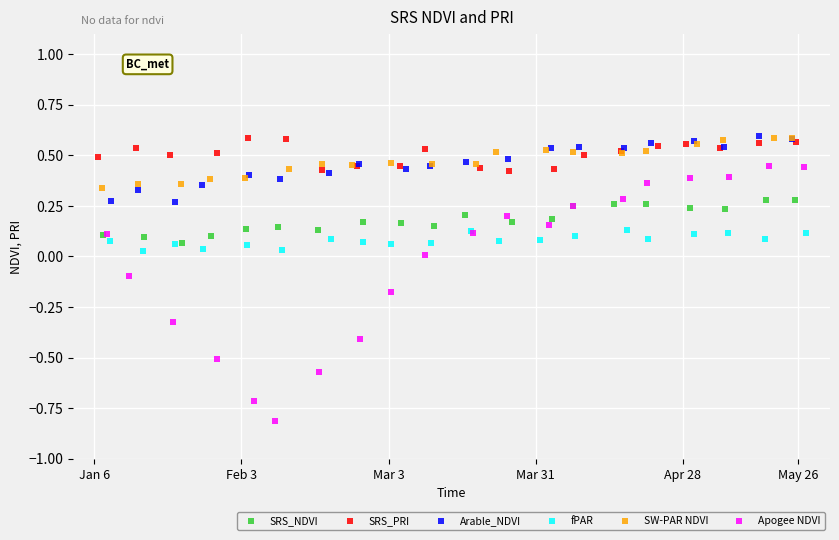

What are all the series names shown in the legend?

SRS_NDVI, SRS_PRI, Arable_NDVI, fPAR, SW-PAR NDVI, Apogee NDVI